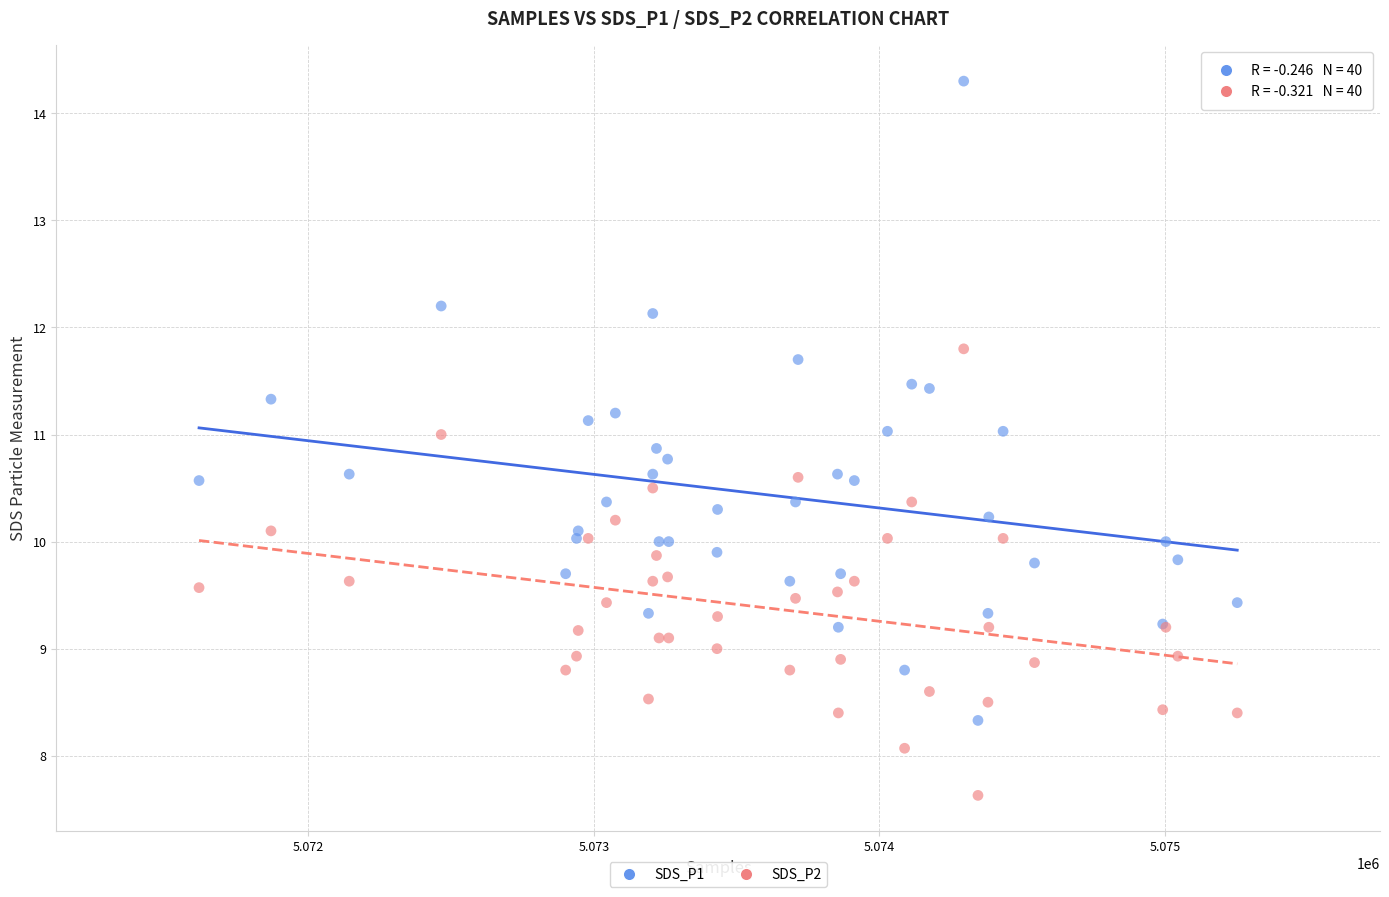

What are all the series names shown in the legend?

SDS_P1, SDS_P2